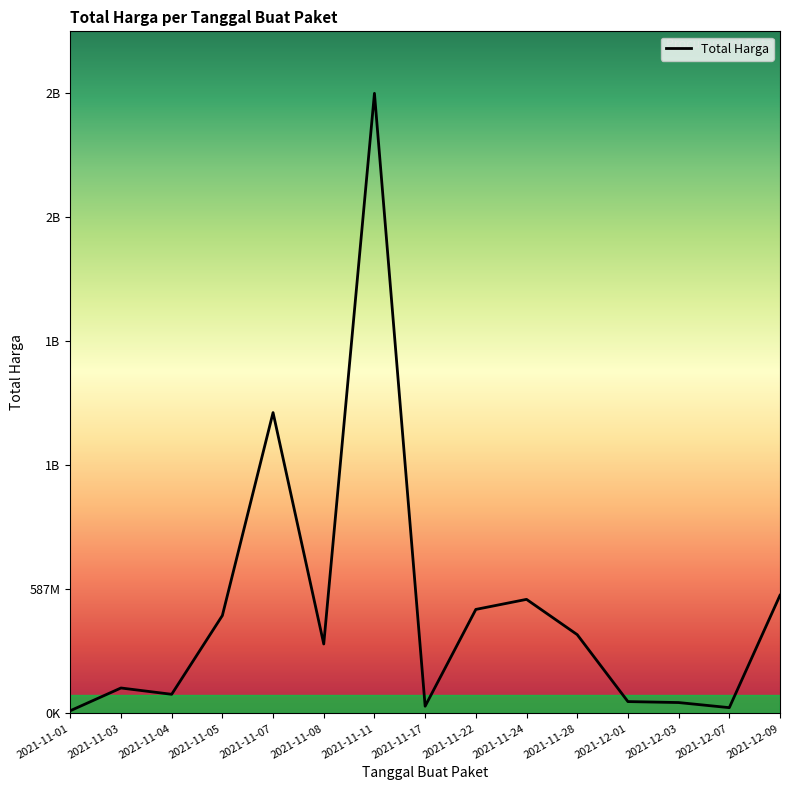

Which label corresponds to the largest value in the chart?

2021-11-11